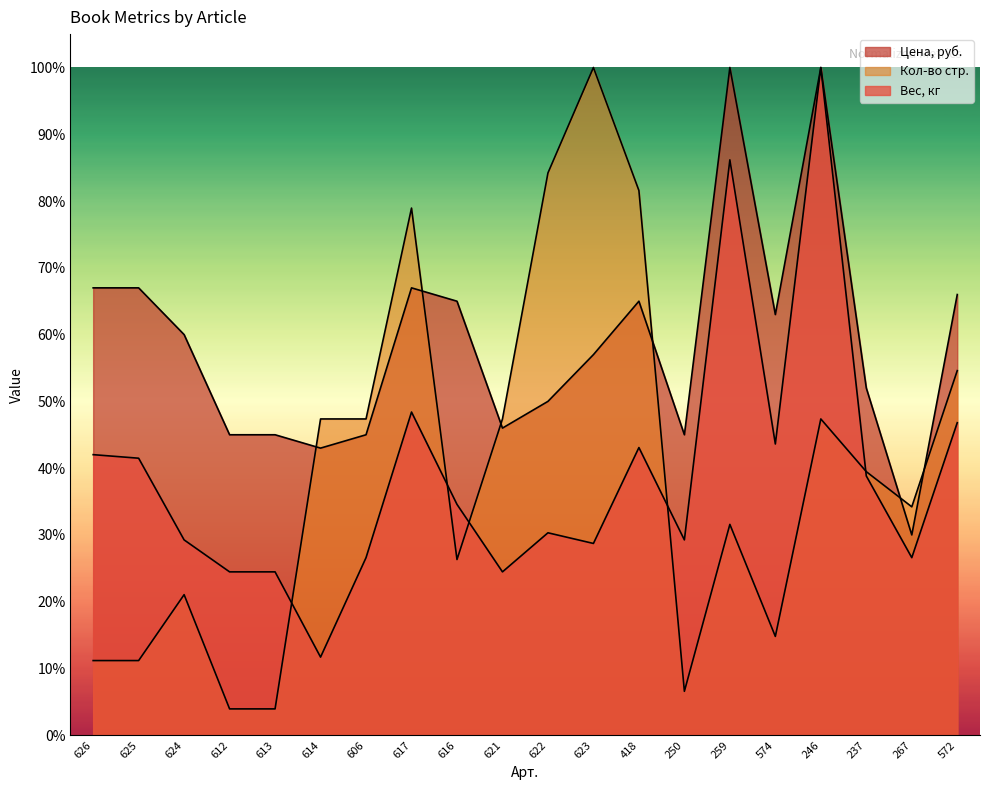

Is it true that Вес, кг equals 48.4 at 617?

True